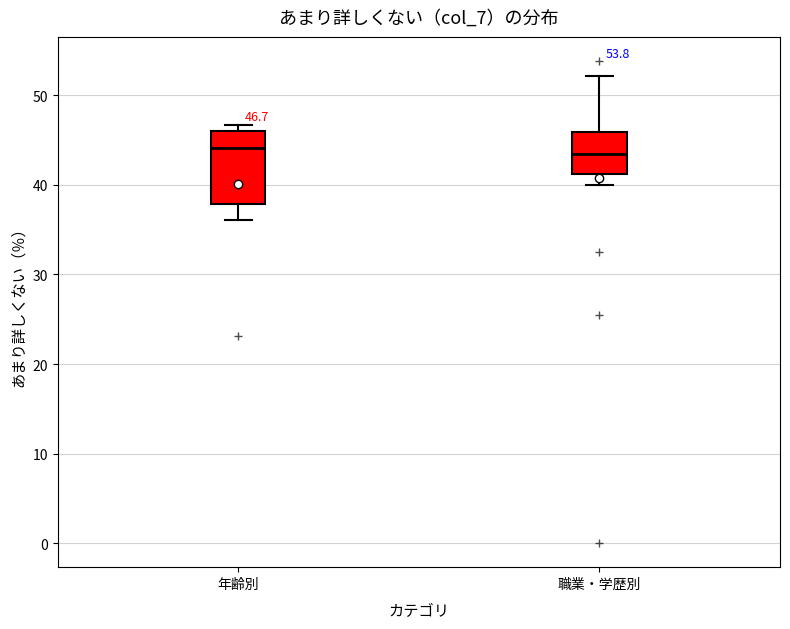

Which box is the tallest, from its lower edge to its upper edge?

年齢別